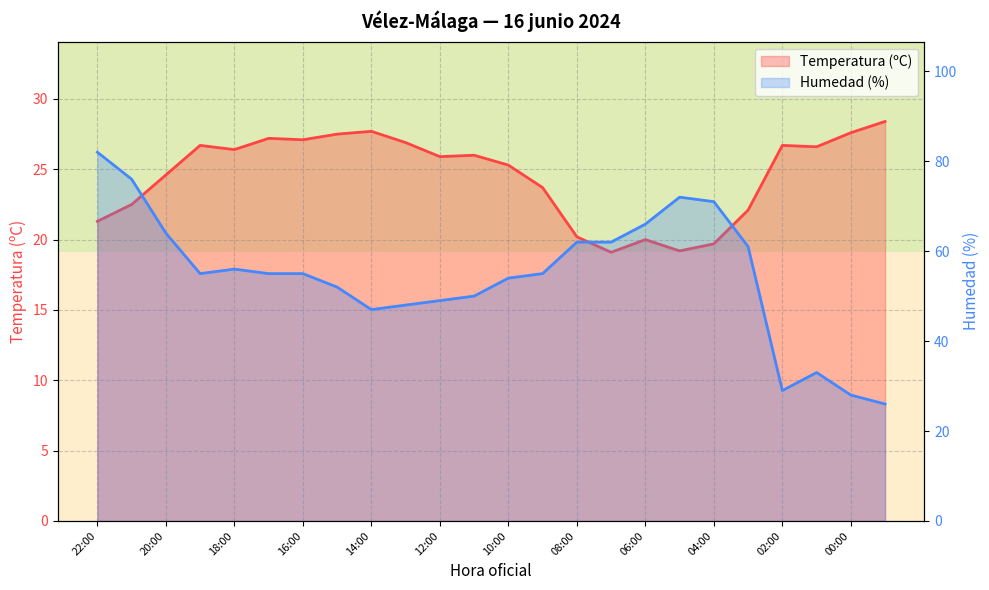

Where is Temperatura (ºC) nearest to the value 23?

21:00